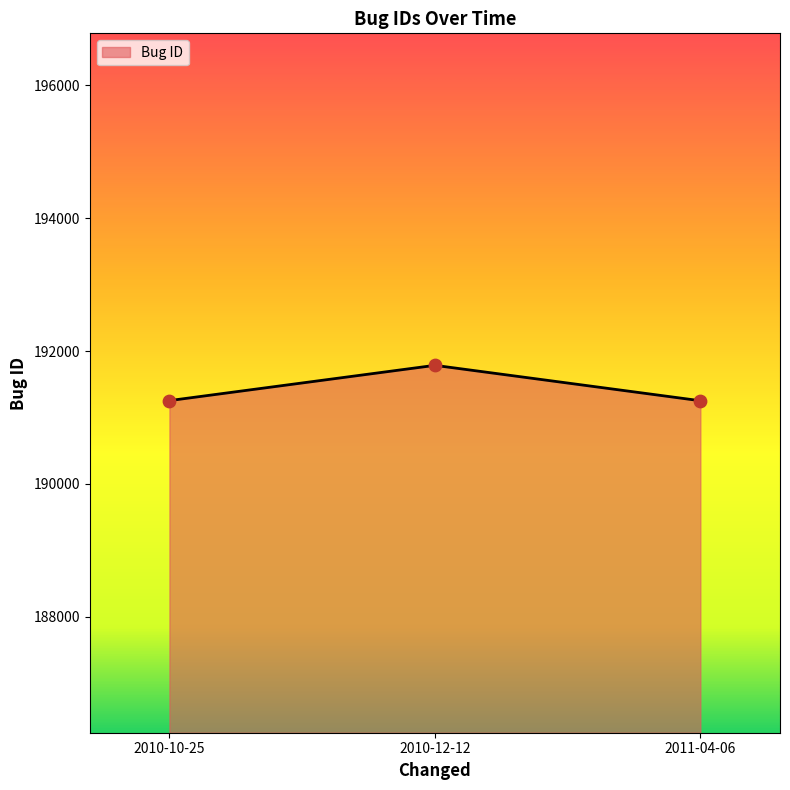

What is the ratio of the value at 2011-04-06 to the value at 2010-12-12?

1.0